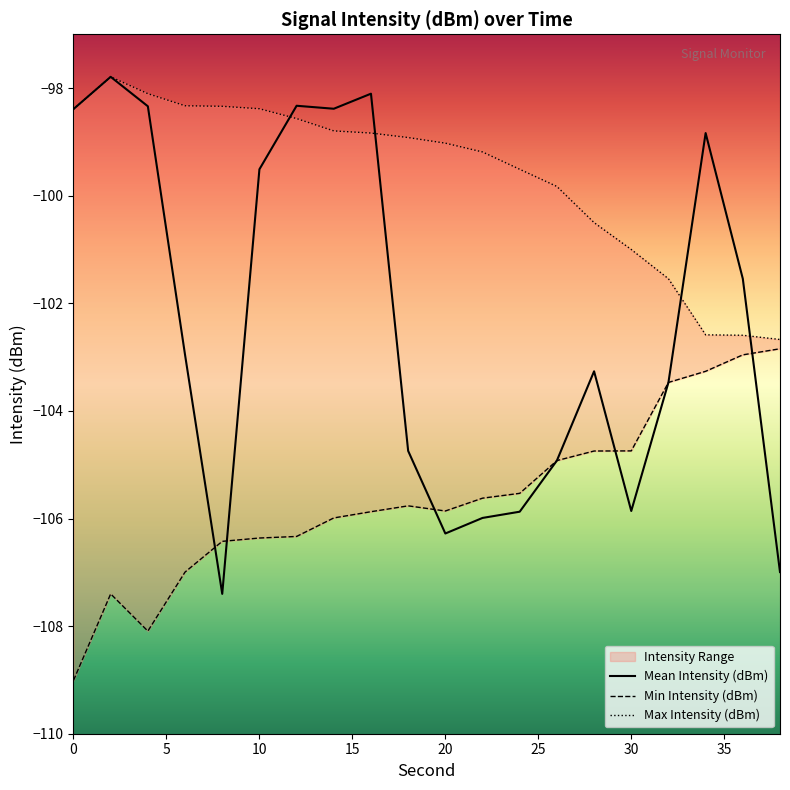

List the series in order of their overall mean, highest first.

Max Intensity (dBm), Mean Intensity (dBm), Min Intensity (dBm)